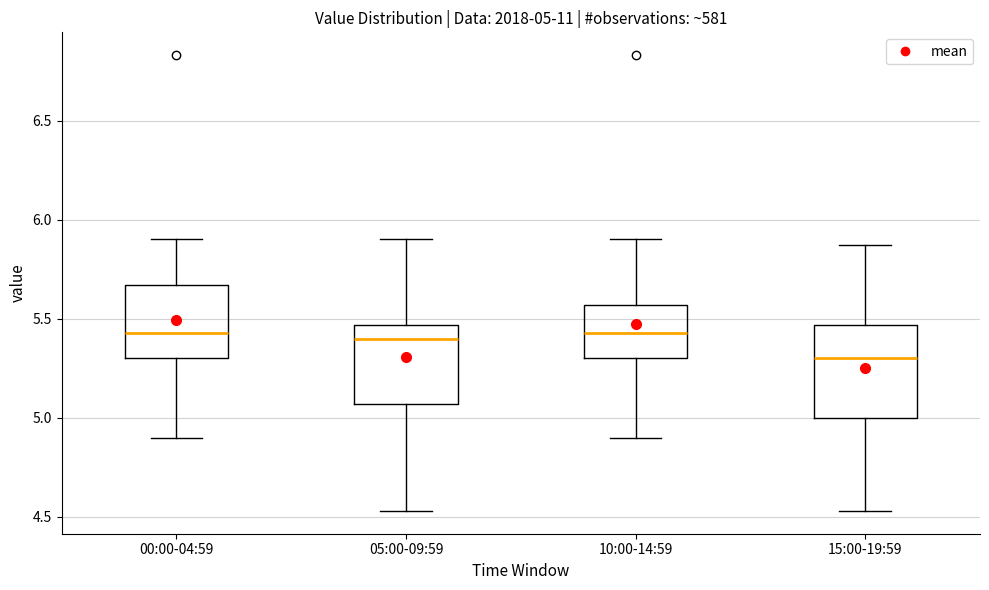

Comparing the boxes themselves (not the whiskers), which one is the tallest?

15:00-19:59